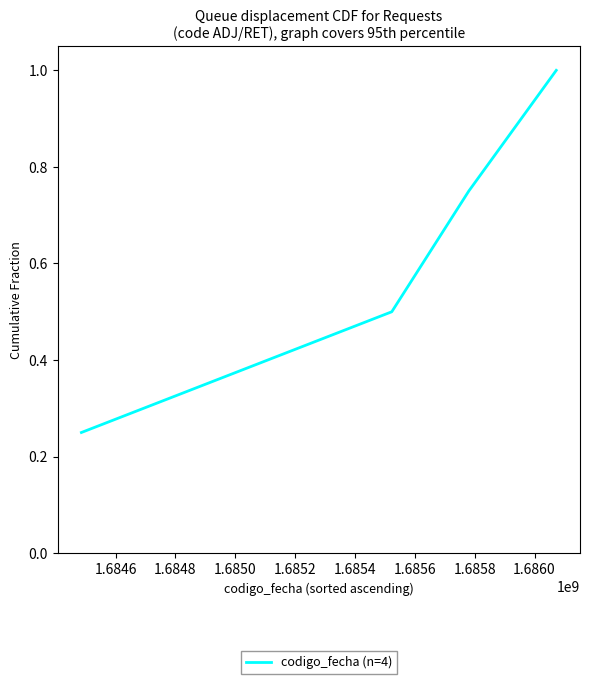

What is the maximum value shown in the chart?

1.0